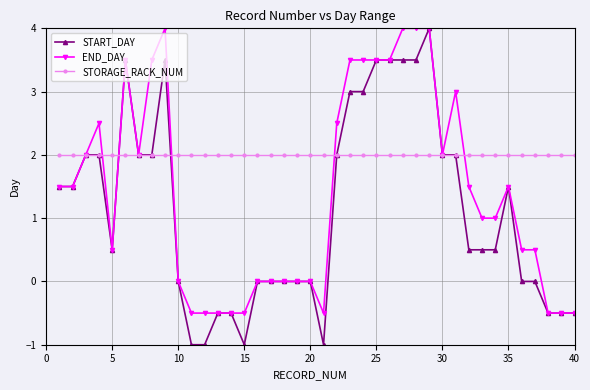

What are all the series names shown in the legend?

START_DAY, END_DAY, STORAGE_RACK_NUM